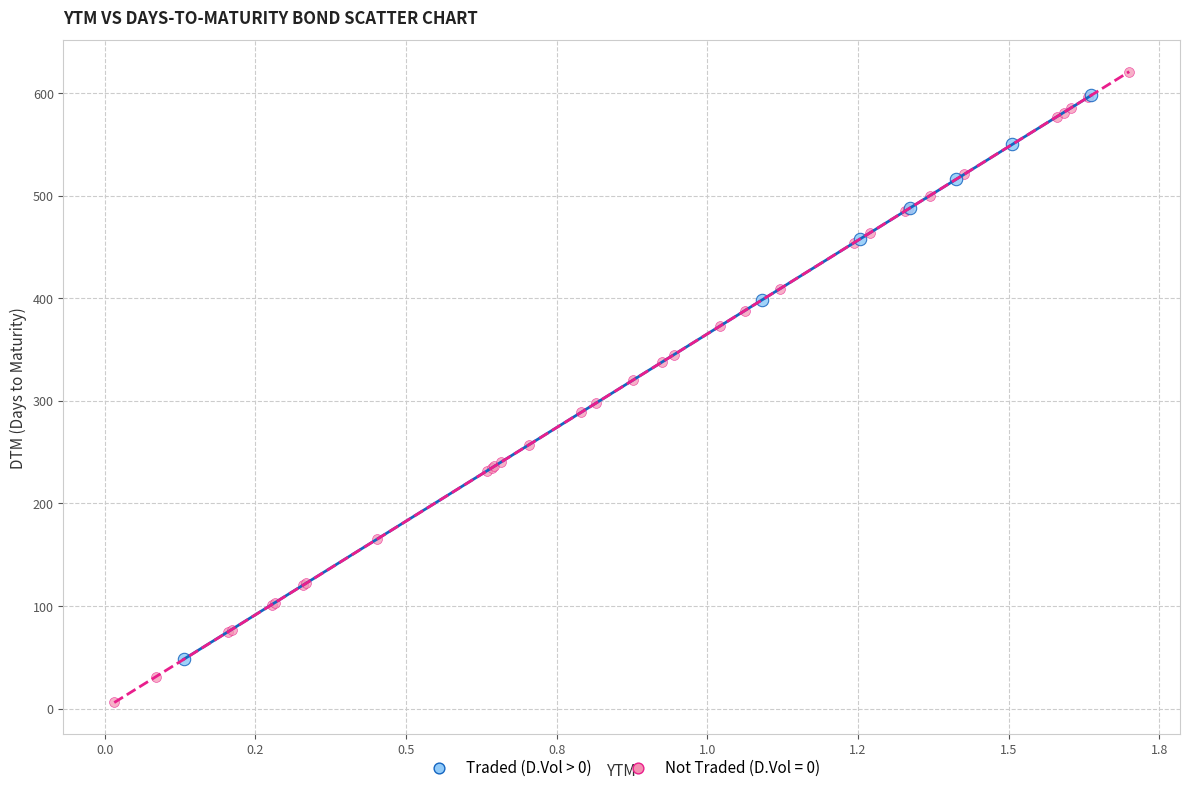

Which series contains the lowest Y value?

Not Traded (D.Vol = 0)